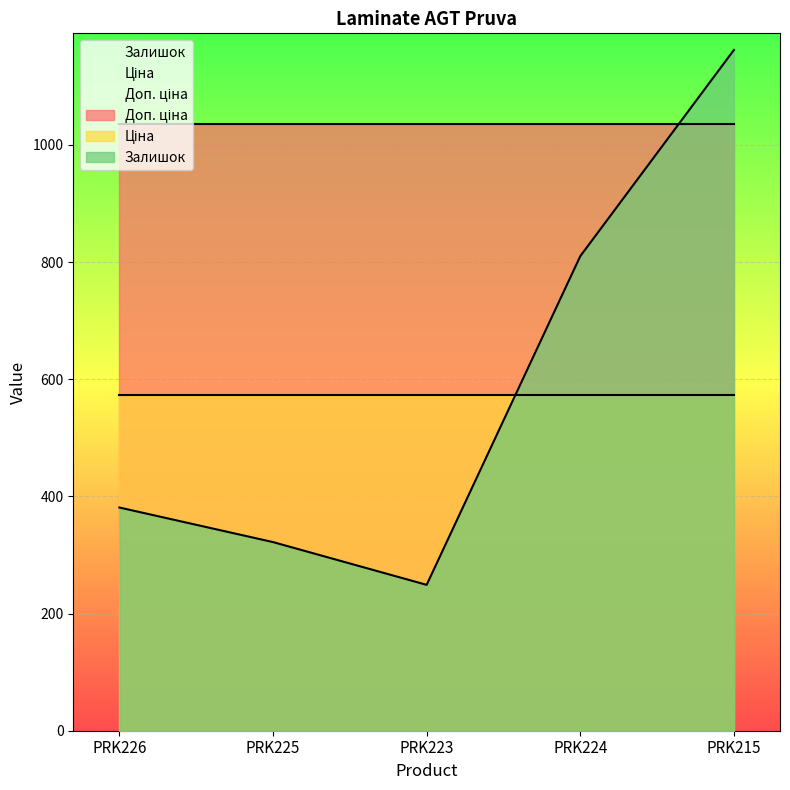

Which series has the largest total across all categories?

Доп. ціна